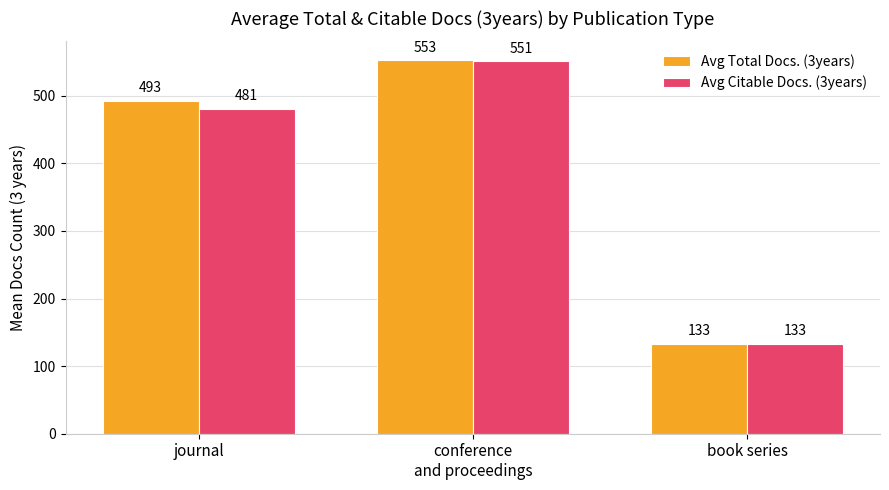

What are all the series names shown in the legend?

Avg Total Docs. (3years), Avg Citable Docs. (3years)